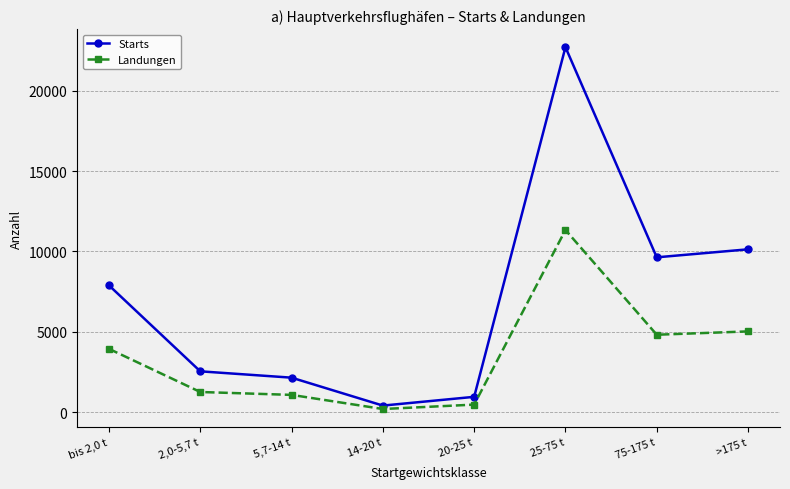

What are all the series names shown in the legend?

Starts, Landungen